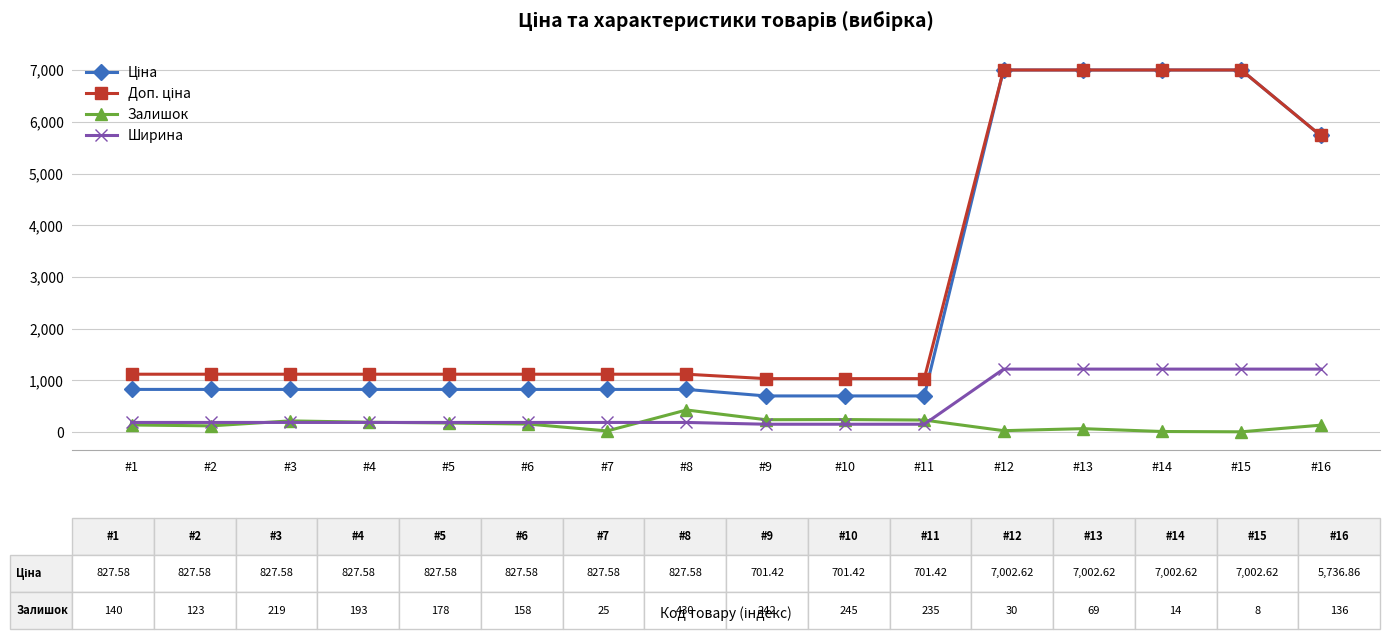

What is the difference between the highest and lowest values at #6?

963.5